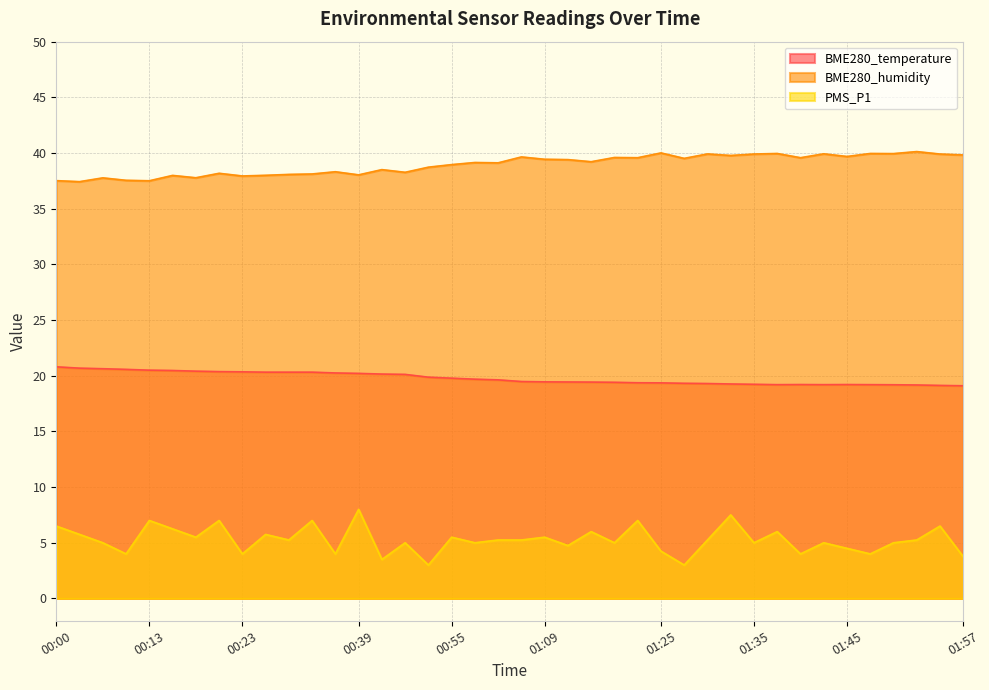

At how many categories does at least one series exceed 15?

40